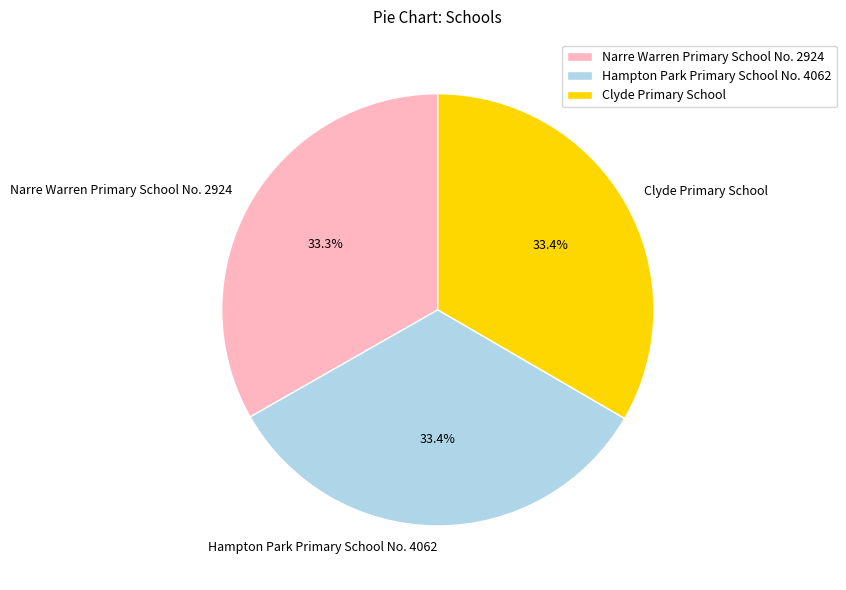

To the nearest percent, what percentage of the pie is Hampton Park Primary School No. 4062?

33%